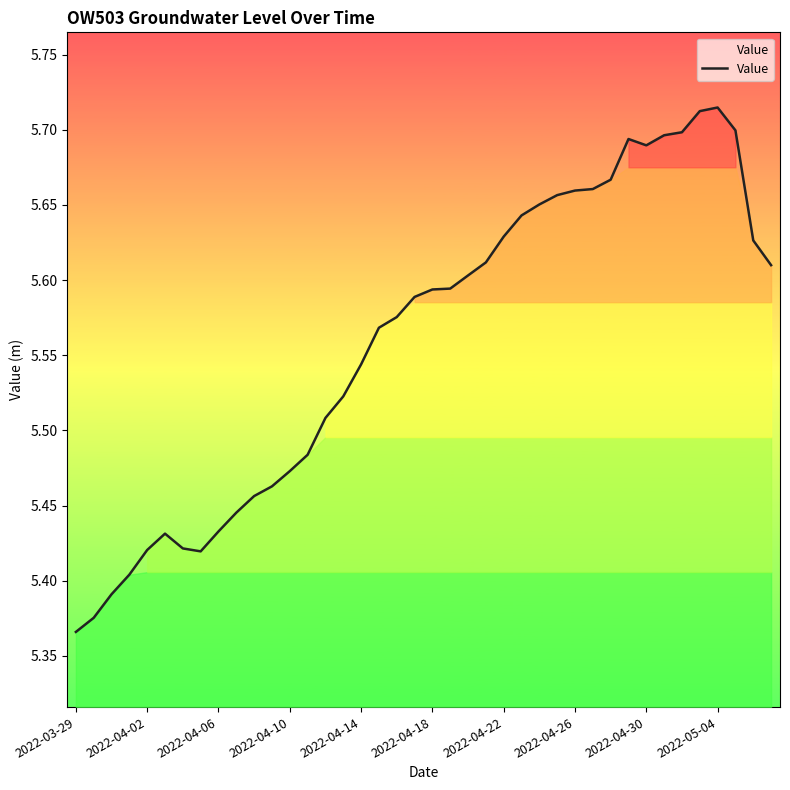

Which label corresponds to the smallest value in the chart?

2022-03-29